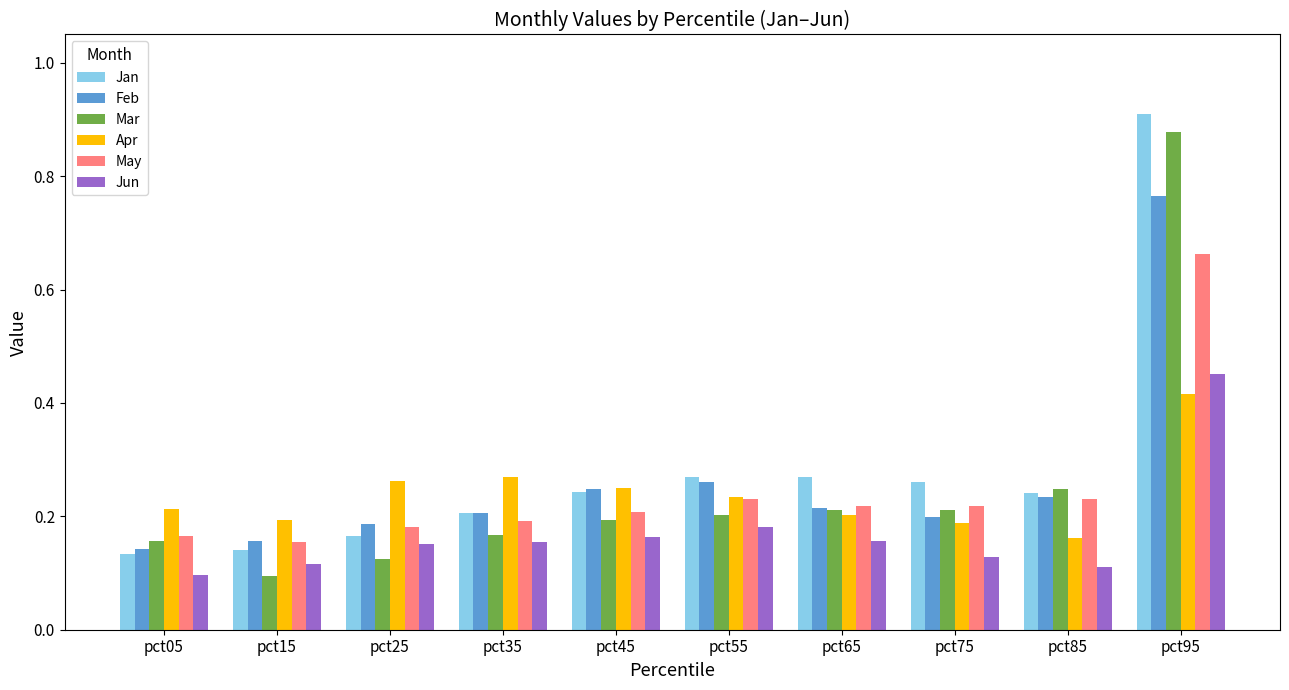

What is the total value across all series at pct45?

1.3